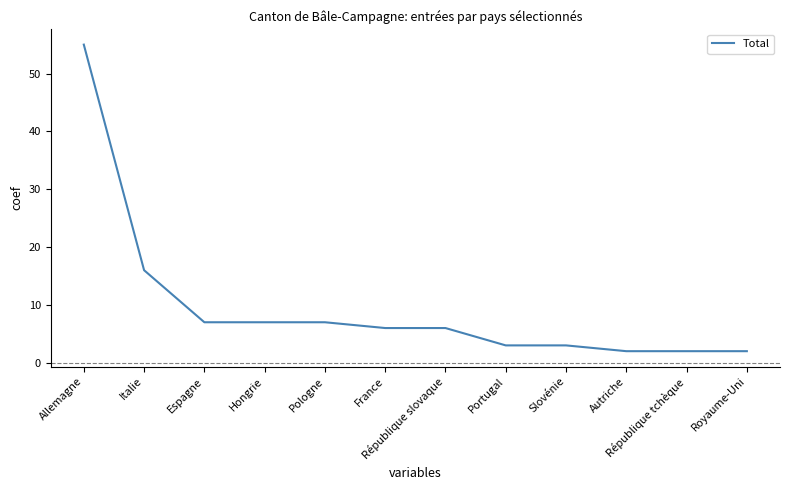

The chart shows a value of 2 at Pologne. True or false?

False